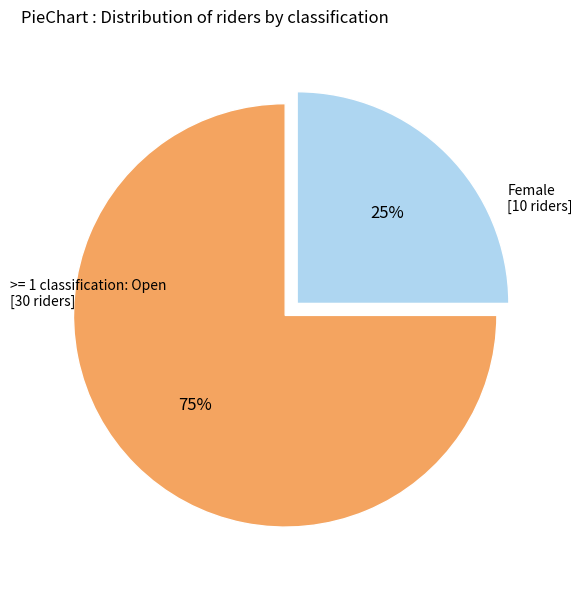

To the nearest percent, what is the difference between the largest and smallest slice percentages?

50%